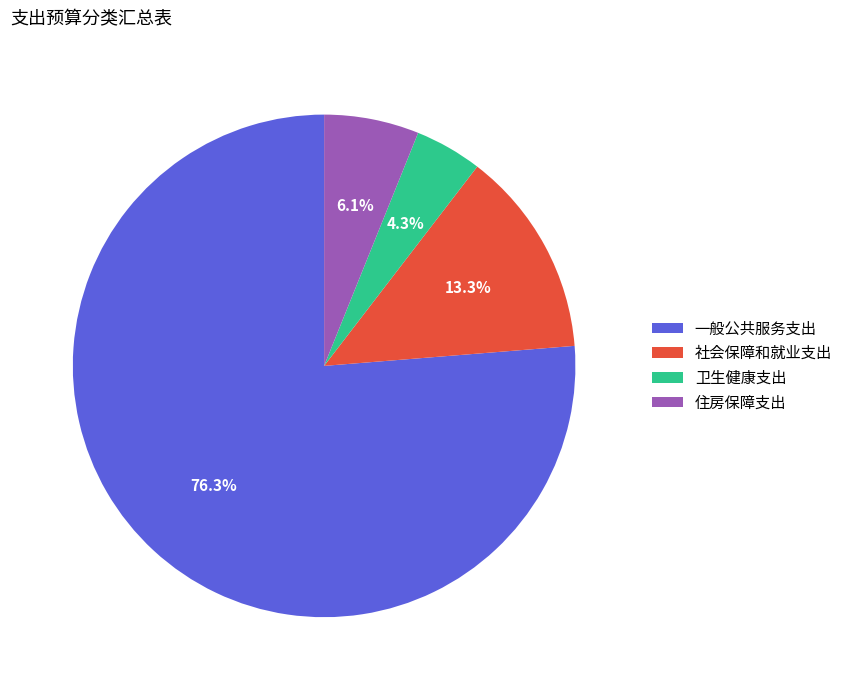

Which category accounts for the majority?

一般公共服务支出